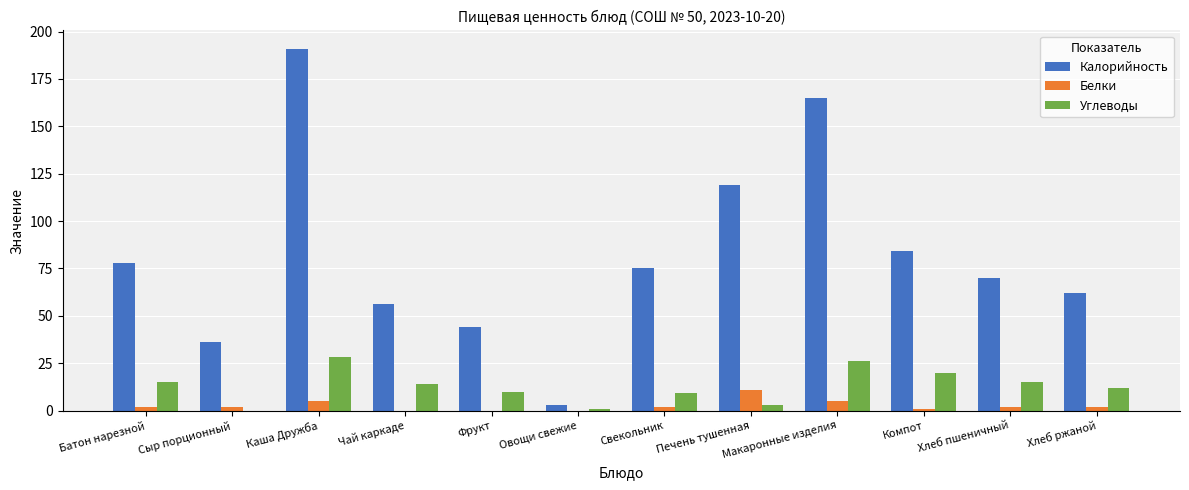

What is the maximum value for Углеводы?

28